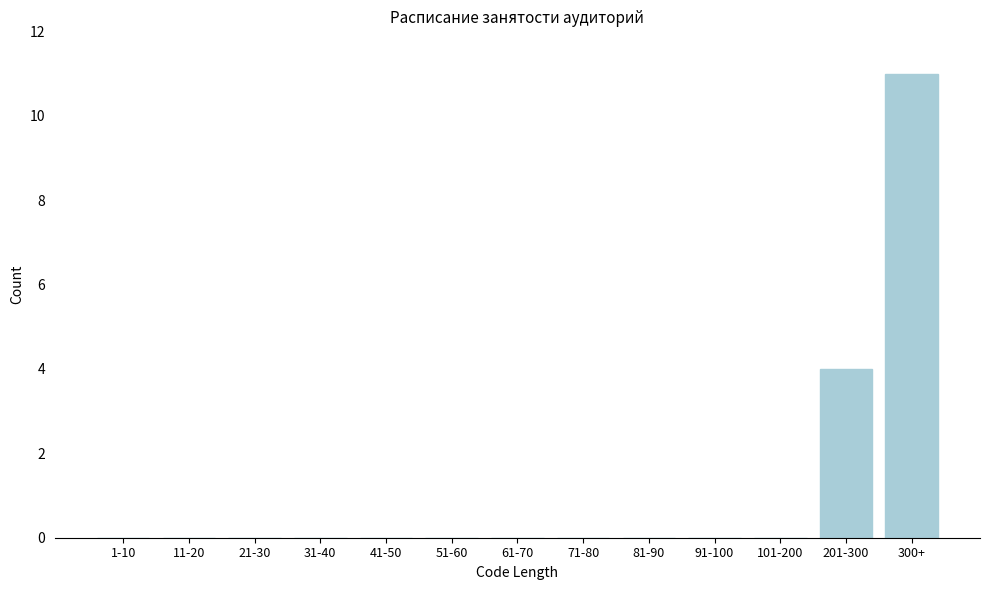

Reading left to right, list all the values displayed in this chart.

1-10=0	11-20=0	21-30=0	31-40=0	41-50=0	51-60=0	61-70=0	71-80=0	81-90=0	91-100=0	101-200=0	201-300=4	300+=11